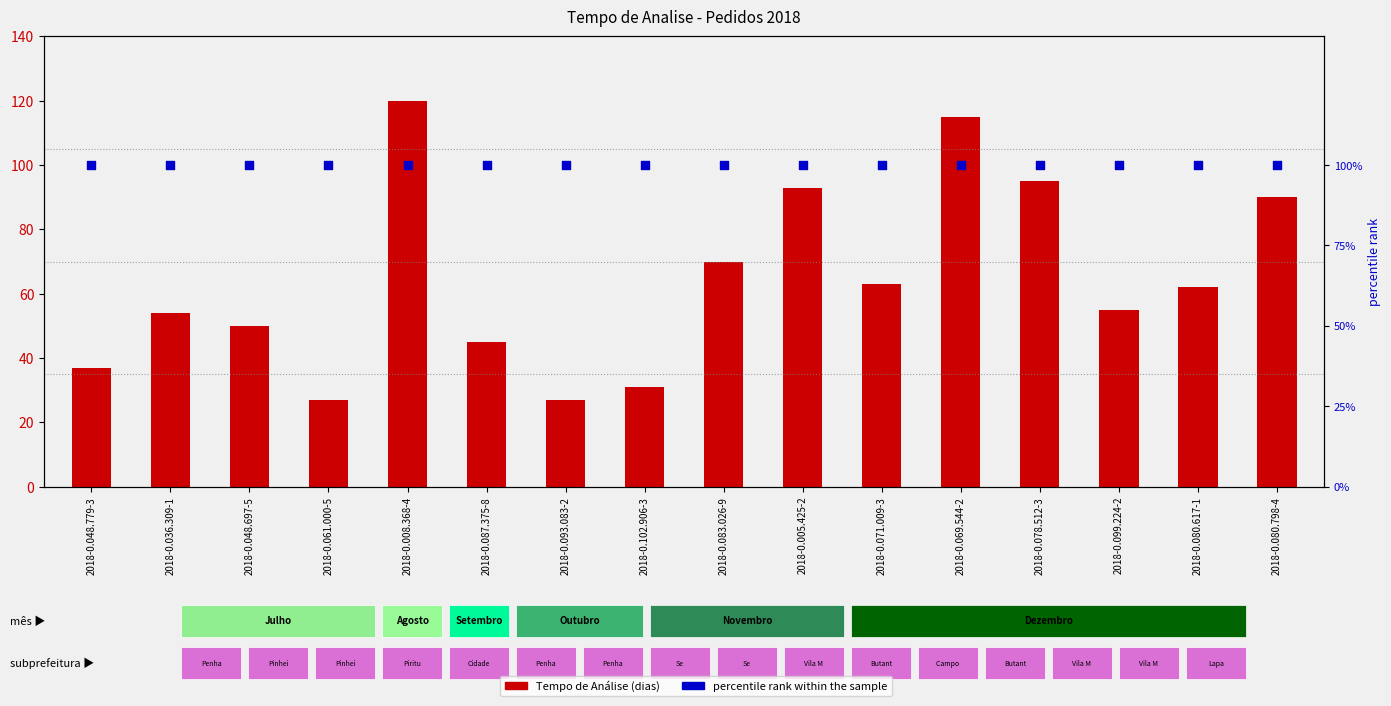

At how many categories does at least one series exceed 46?

16